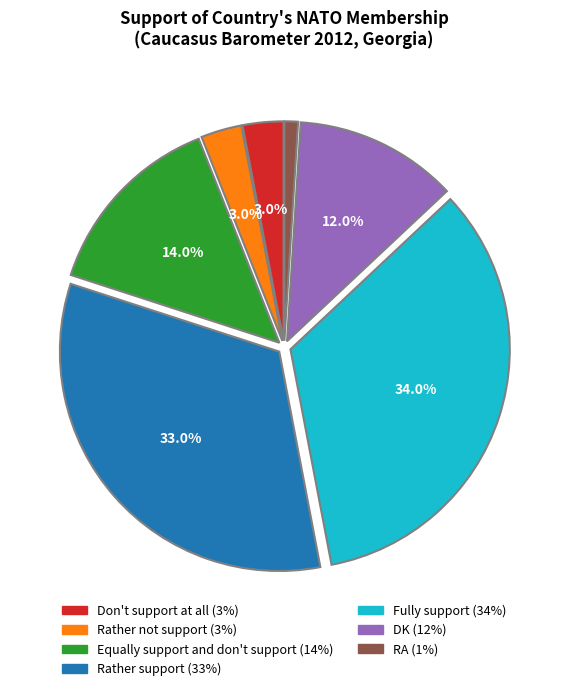

The Fully support slice represents 20% of the pie. True or false?

False